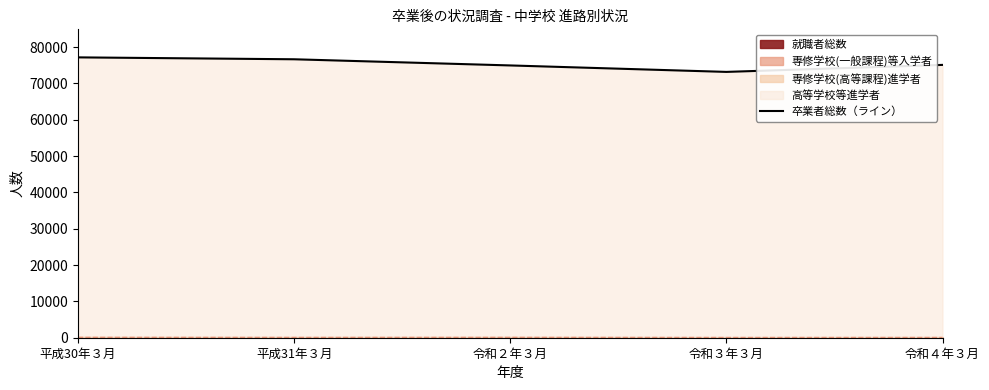

Count the number of values greater than 75103.

2